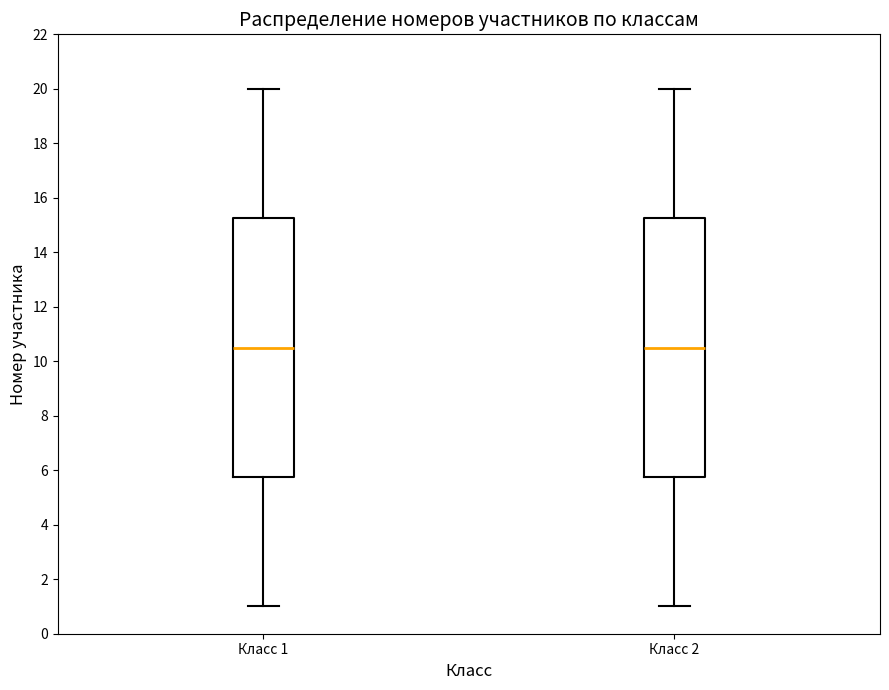

Reading left to right, transcribe this box plot: for each box, give where its median line is, the range the box spans, and where its two whiskers end, as read against the y-axis. The values are not printed on the chart, so give them approximately, as read against the axis.

Класс 1: median 10.6, box 5.8 to 15.2, whiskers 1.0 to 20.0
Класс 2: median 10.6, box 5.8 to 15.2, whiskers 1.0 to 20.0